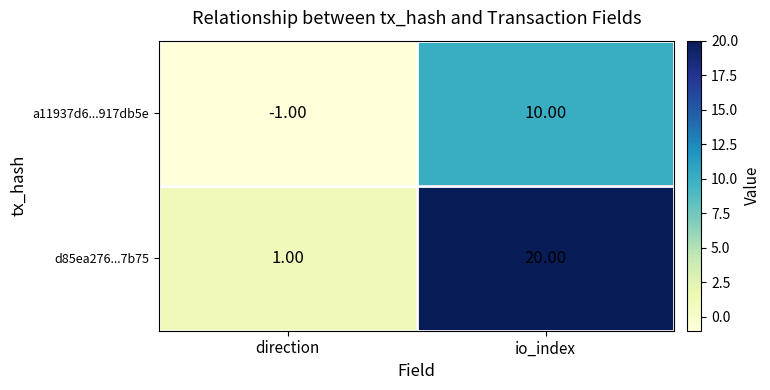

What is the difference between the d85ea276...7b75 values at io_index and direction?

19